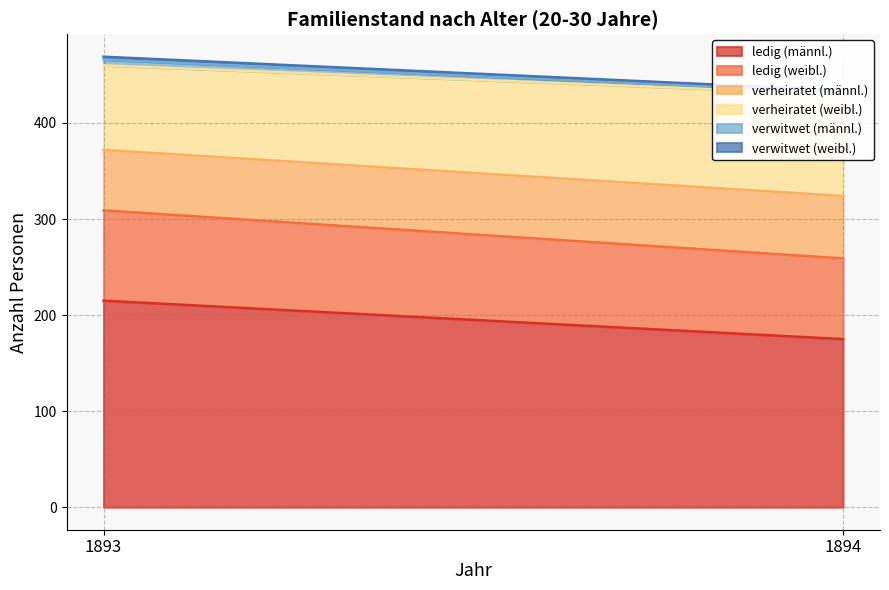

The value of verwitwet (männl.) at 1893 is 9. True or false?

False